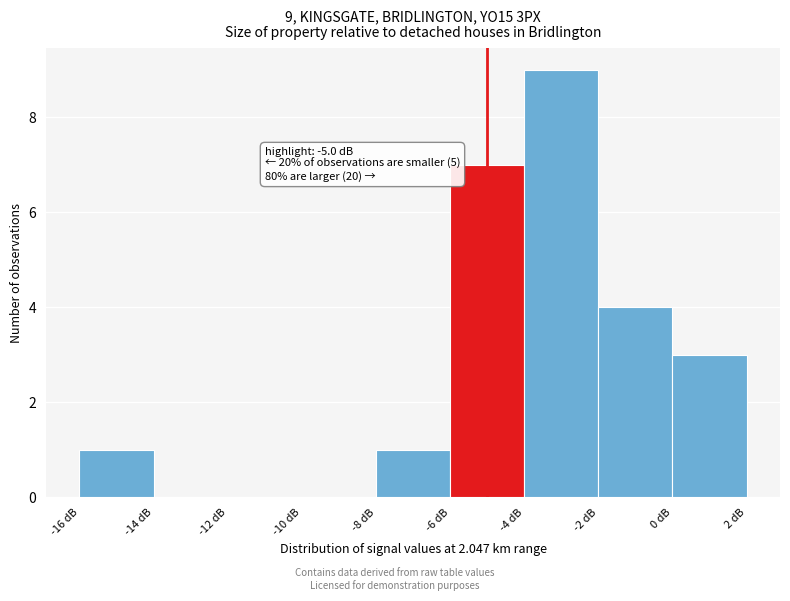

Which range on the x-axis has the tallest bar?

-4 to -2